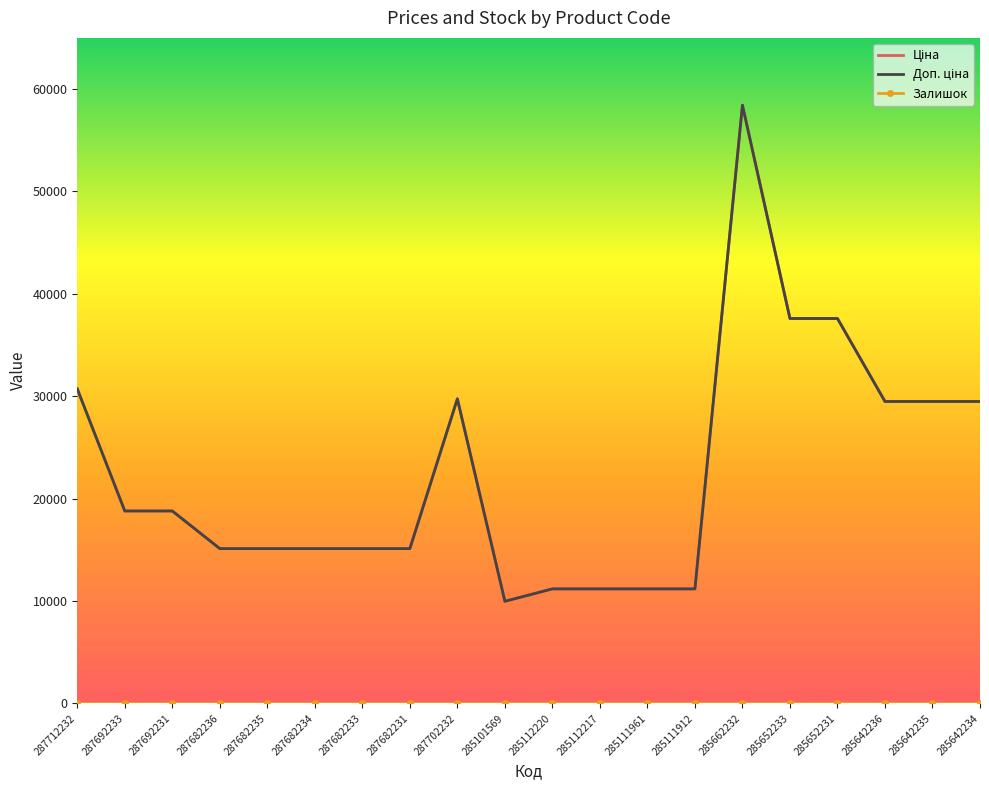

At which label does Ціна first exceed 18796?

287712232